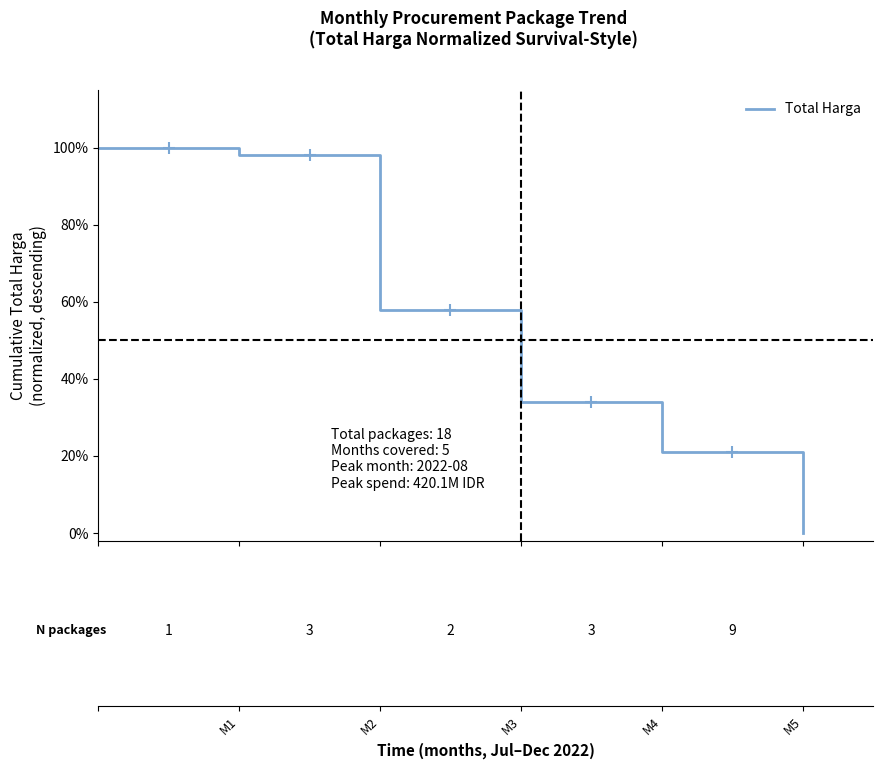

What is the label of the 1st point from the left?

M1